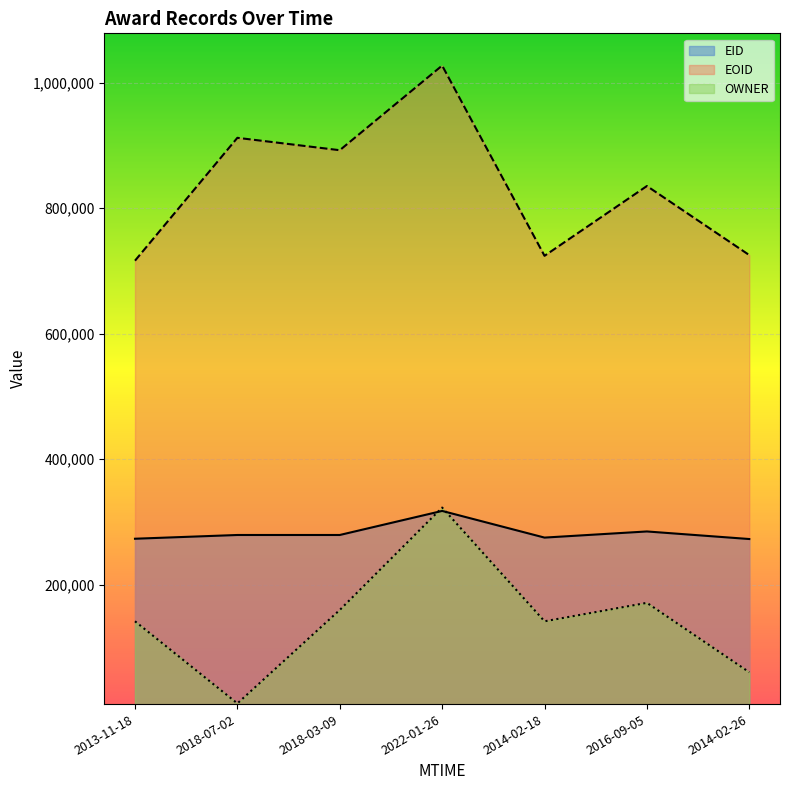

Rank the categories by EOID value from highest to lowest.

2022-01-26, 2018-07-02, 2018-03-09, 2016-09-05, 2014-02-26, 2014-02-18, 2013-11-18